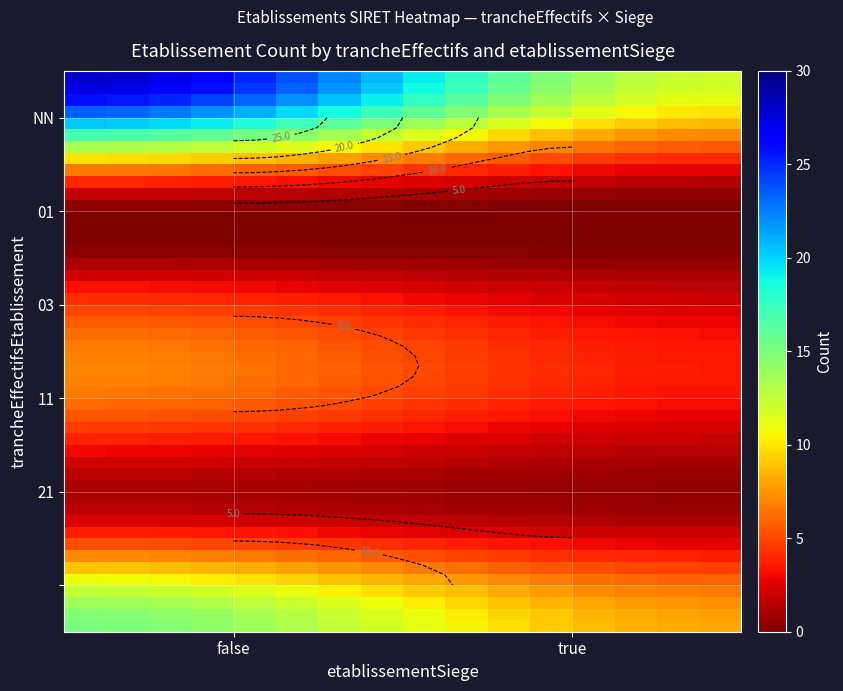

How many data points in 11 are less than 6?

1